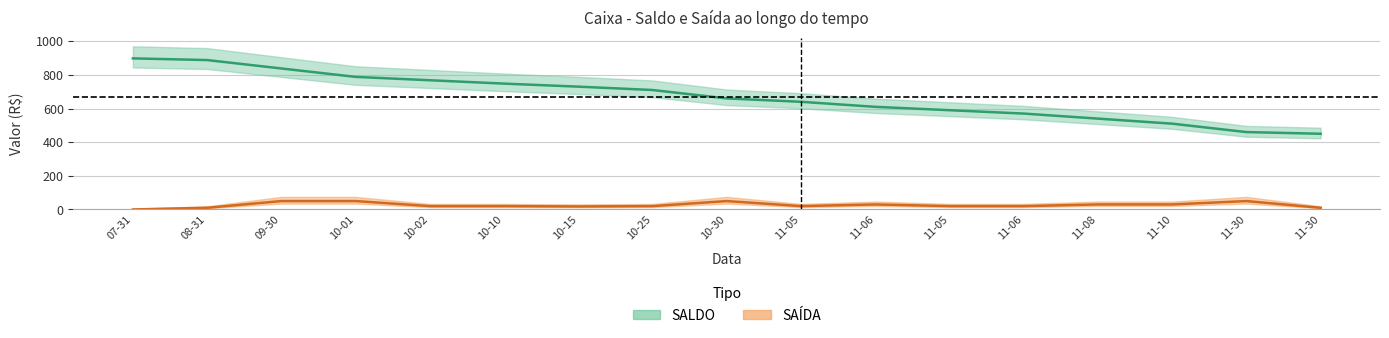

At which category does SAÍDA (centro) reach its first local valley?

10-15